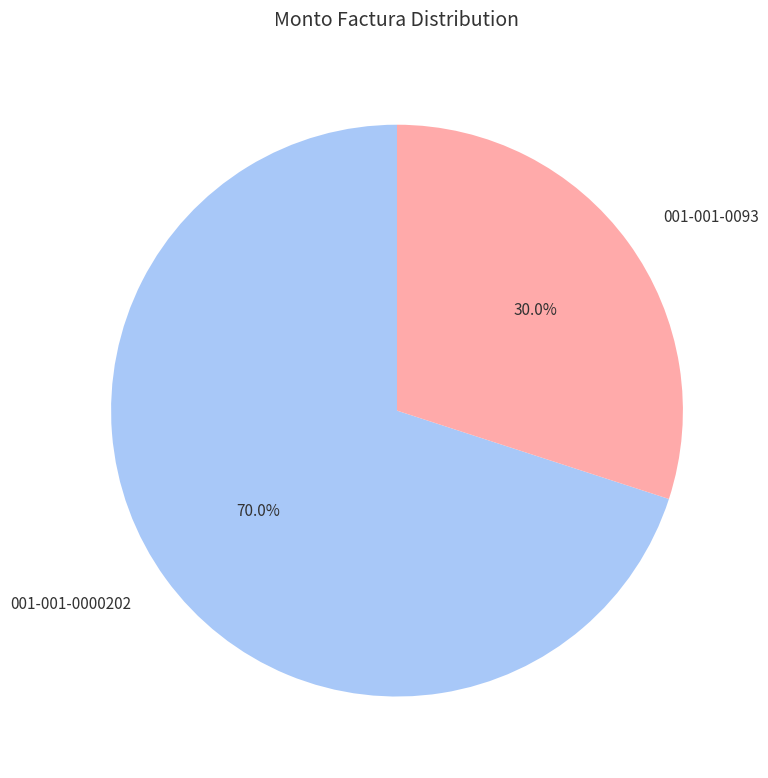

Rank the categories by value from lowest to highest.

001-001-0093, 001-001-0000202